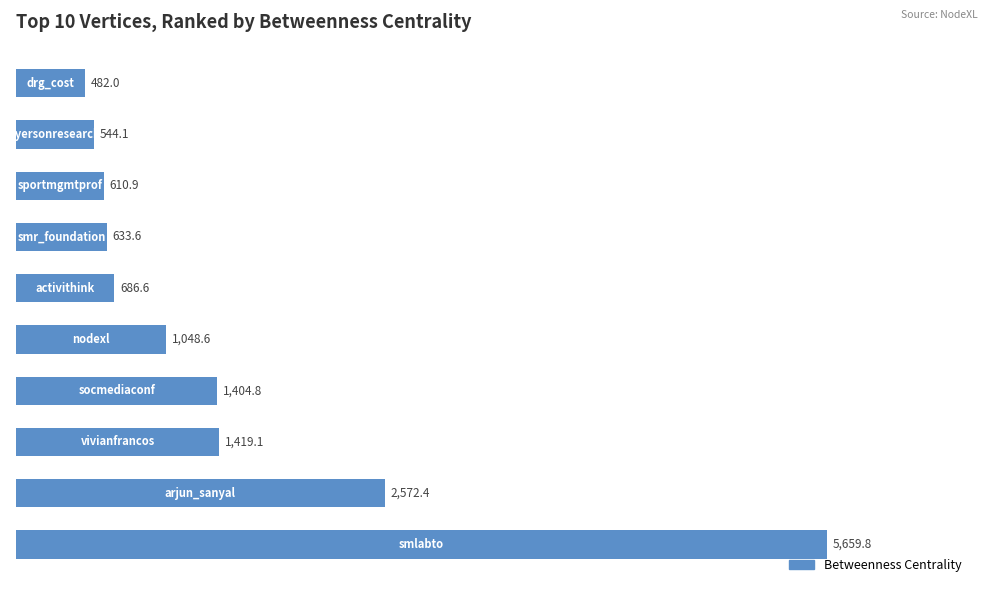

How many values are below 1048?

5